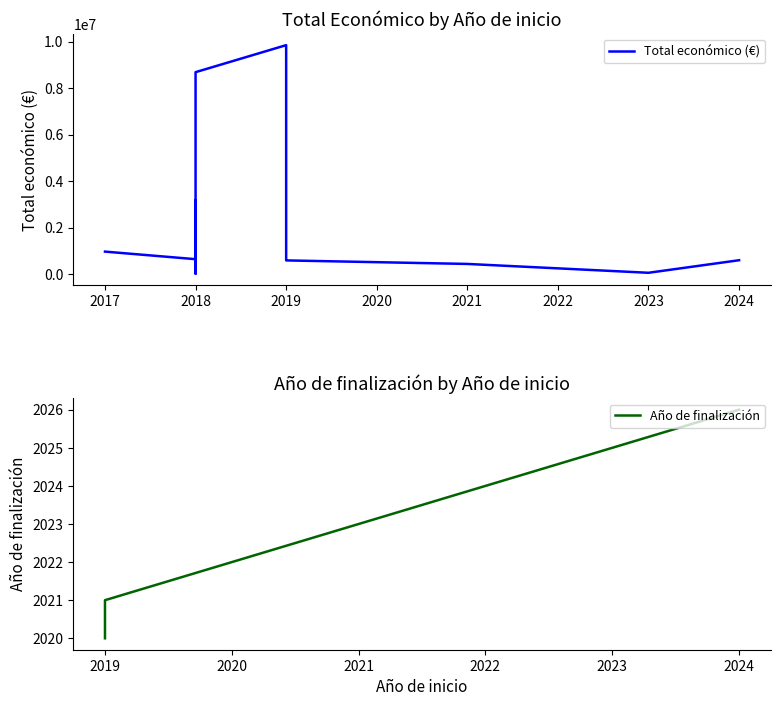

Which has a higher value, 2018 or 2023?

2023